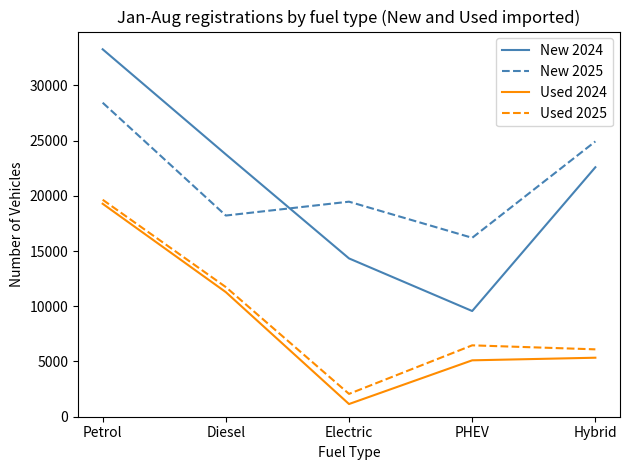

Is the value of Used 2024 at Electric greater than the value of New 2025 at Electric?

No